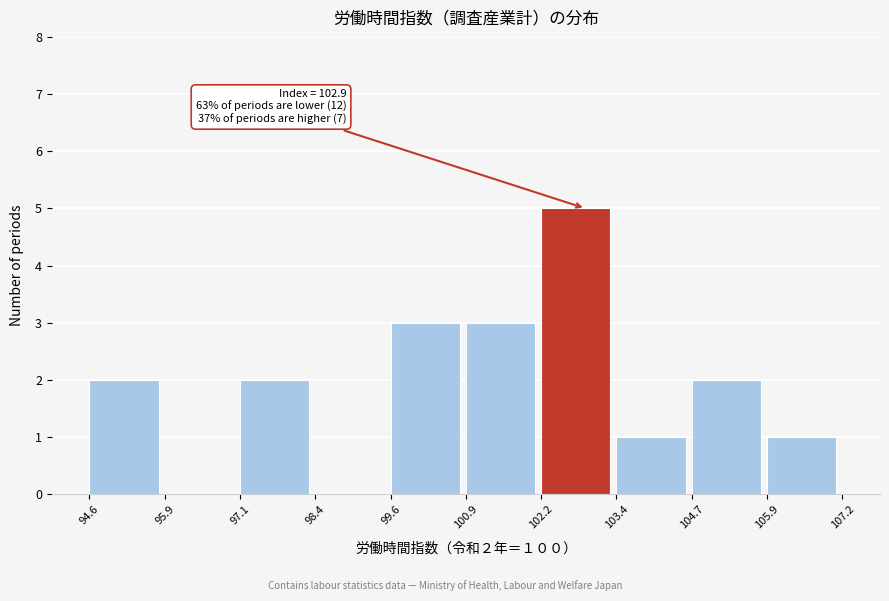

Over which range of the x-axis is the bar tallest?

102.2 to 103.4